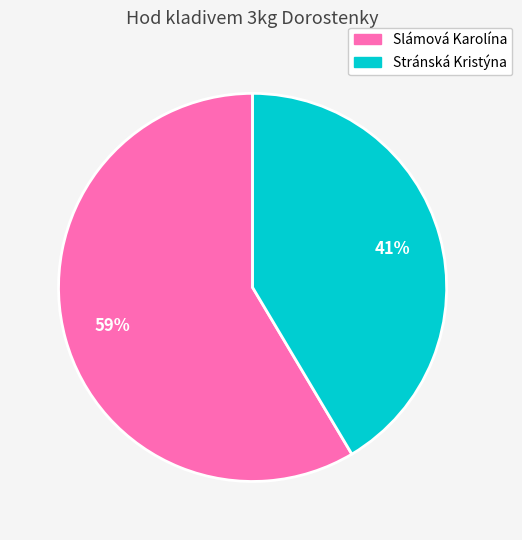

How many segments does this pie chart have?

2